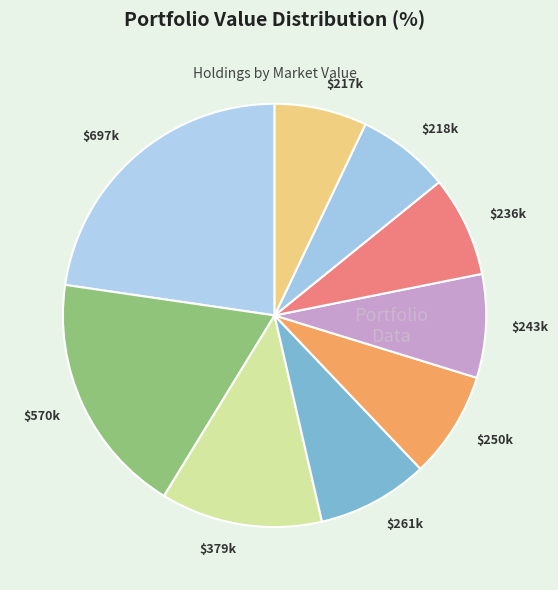

How many slices are in this pie chart?

9